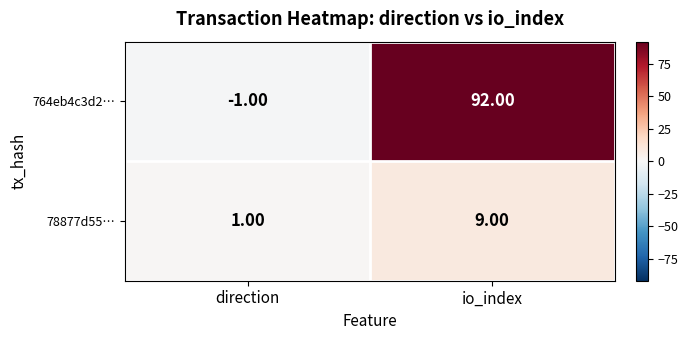

Which label corresponds to the smallest value in the chart?

direction